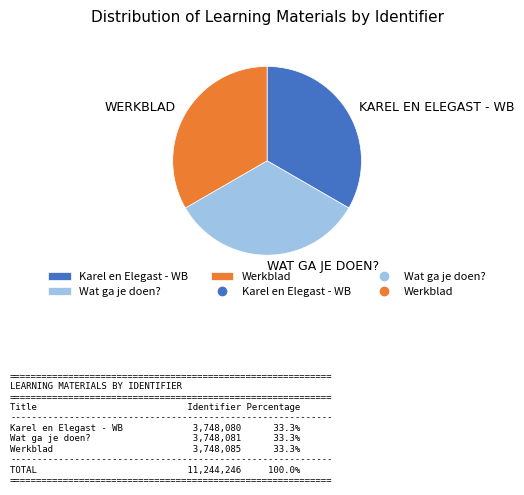

Count the number of slices in the pie.

3